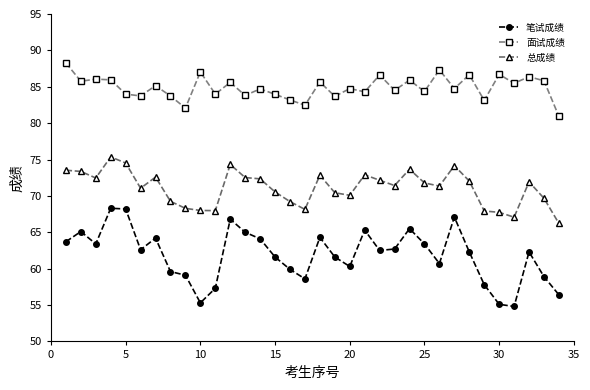

Which series has the widest spread of values?

笔试成绩